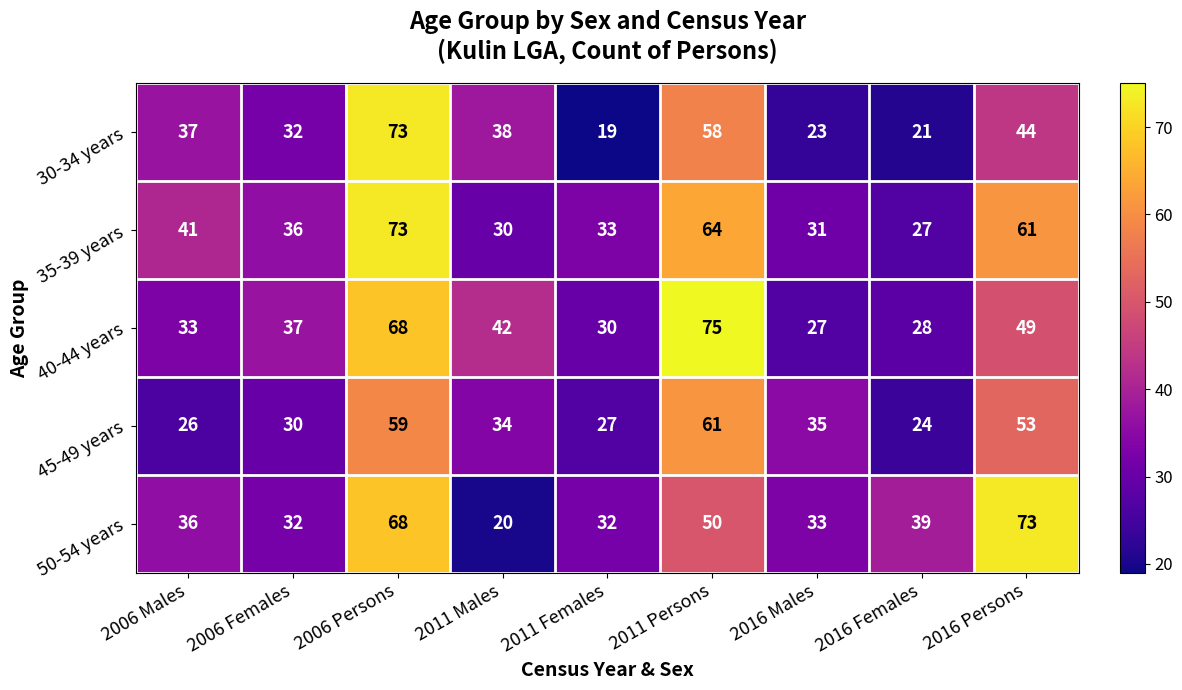

Which series has the widest spread of values?

30-34 years